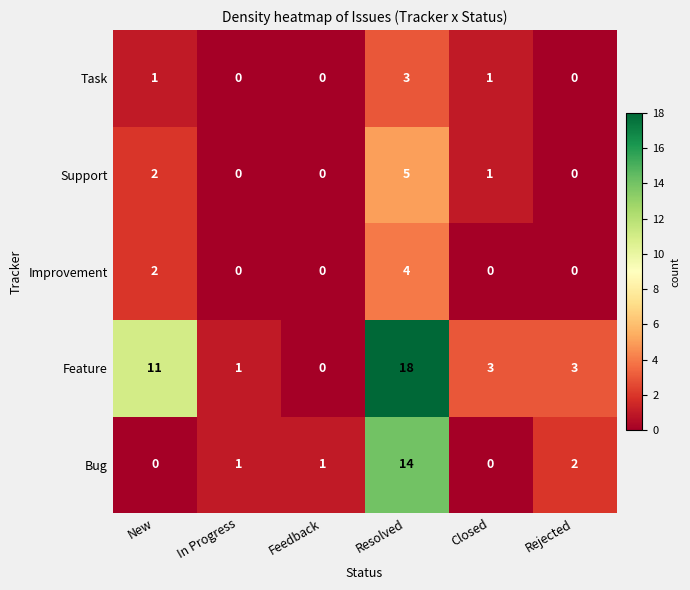

How many data points does each series have?

6